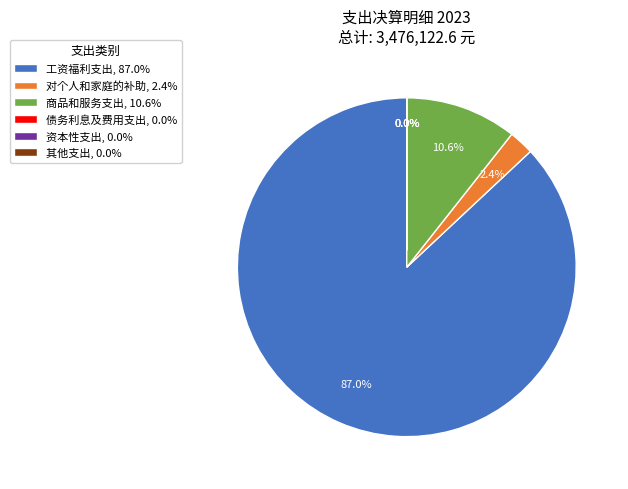

Combined, what portion of the pie is 资本性支出 and 对个人和家庭的补助?

2.4%